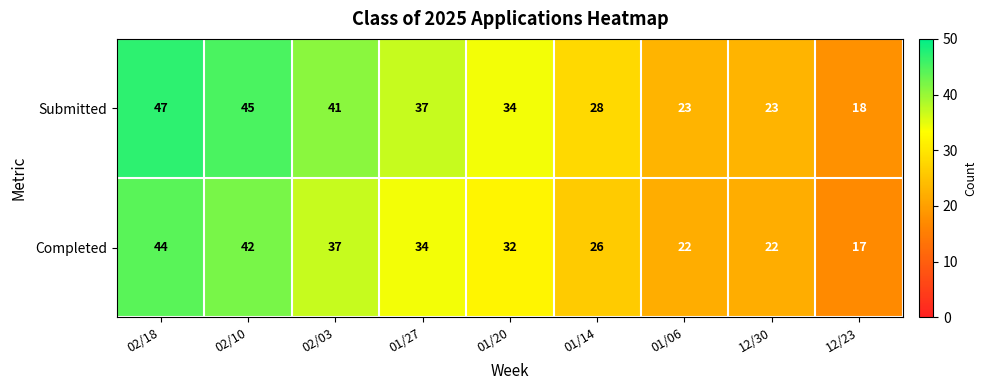

Rank the series at 02/18 from lowest to highest value.

Completed, Submitted